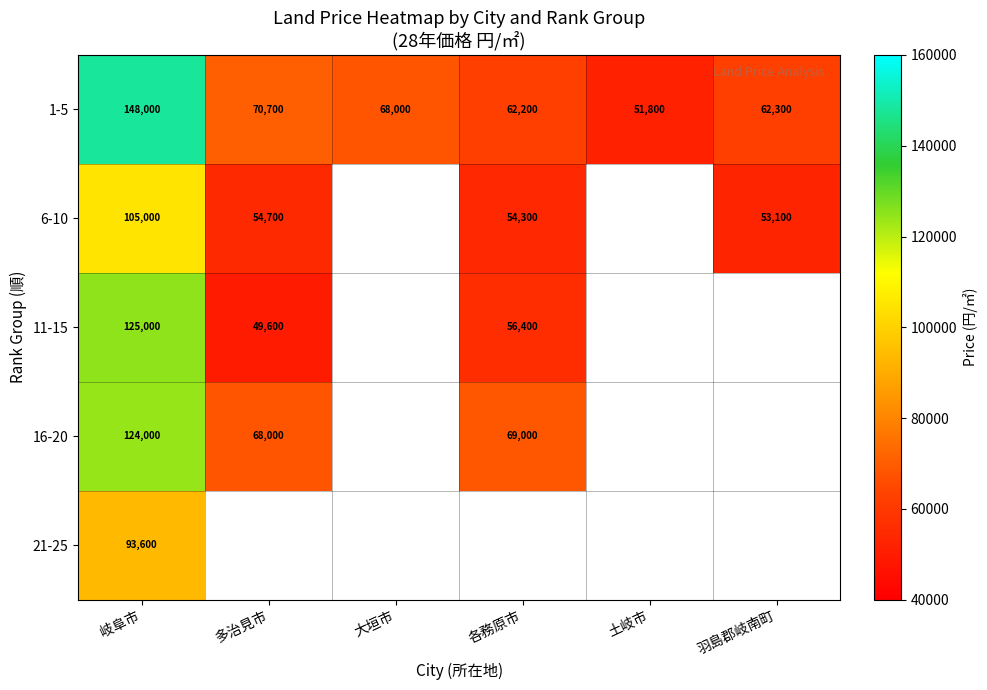

True or false: 11-15 has a value of 98461.5 at 各務原市.

False